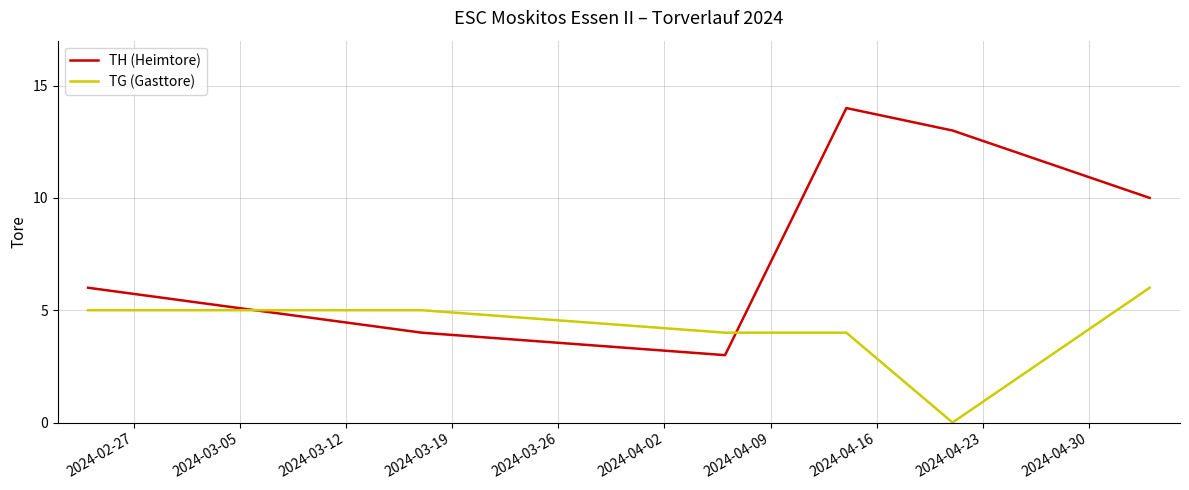

What is the maximum value shown in the chart?

14